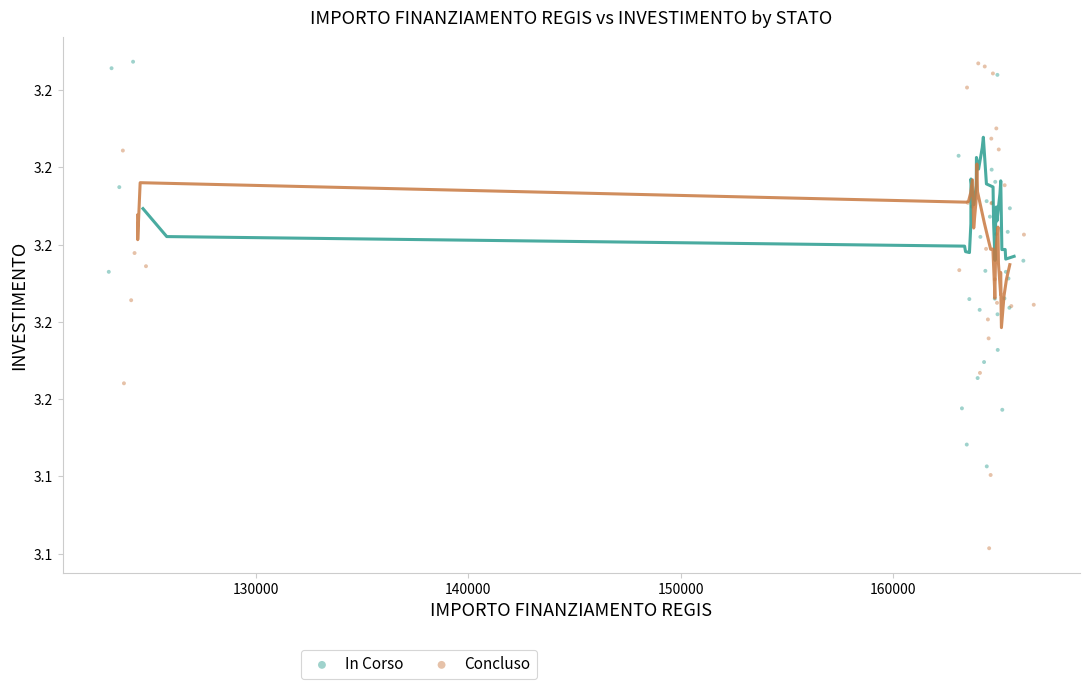

What are all the series names shown in the legend?

In Corso, Concluso